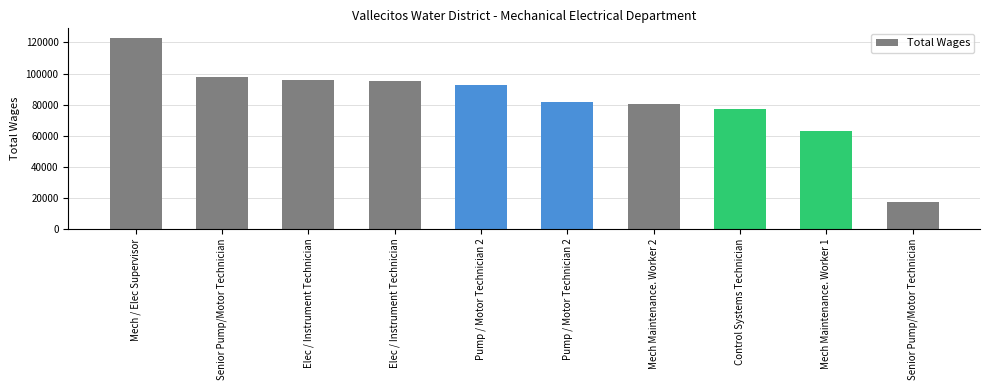

How many series are shown in this chart?

1